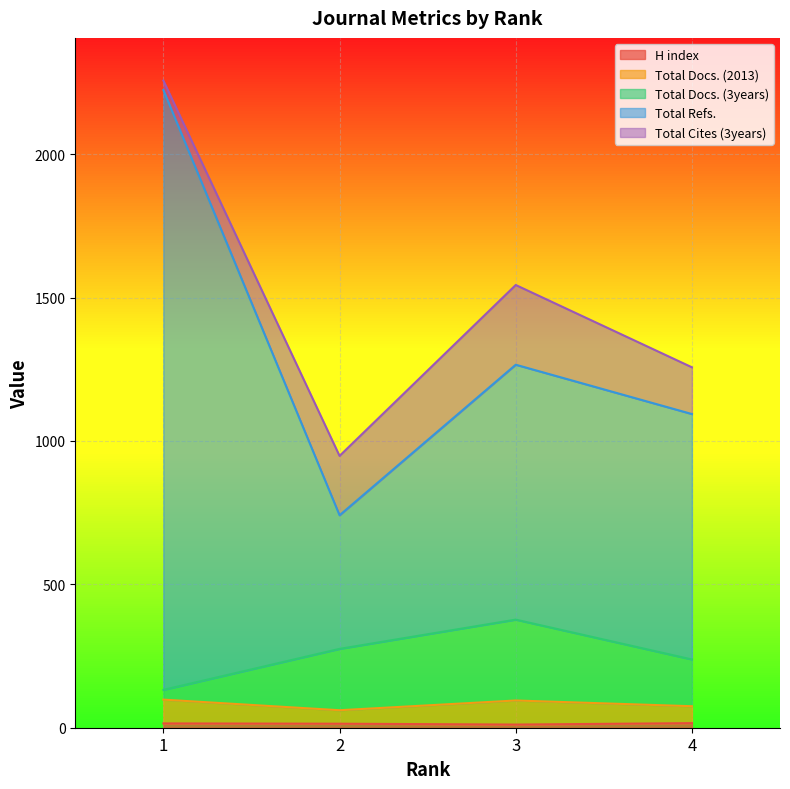

True or false: H index and Total Docs. (3years) intersect in this chart.

False